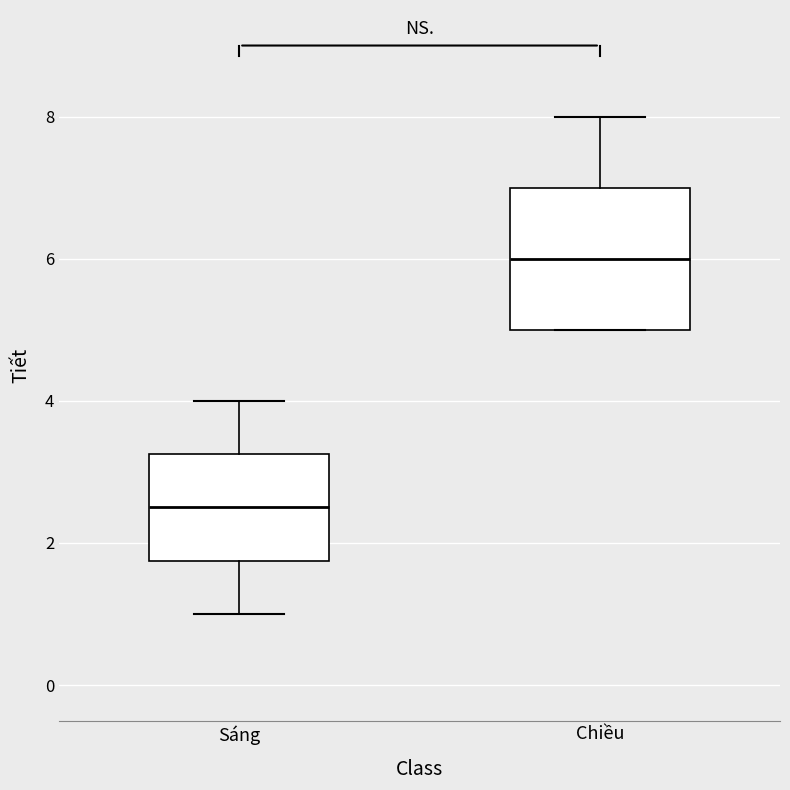

Which box's median line is the lowest?

Sáng